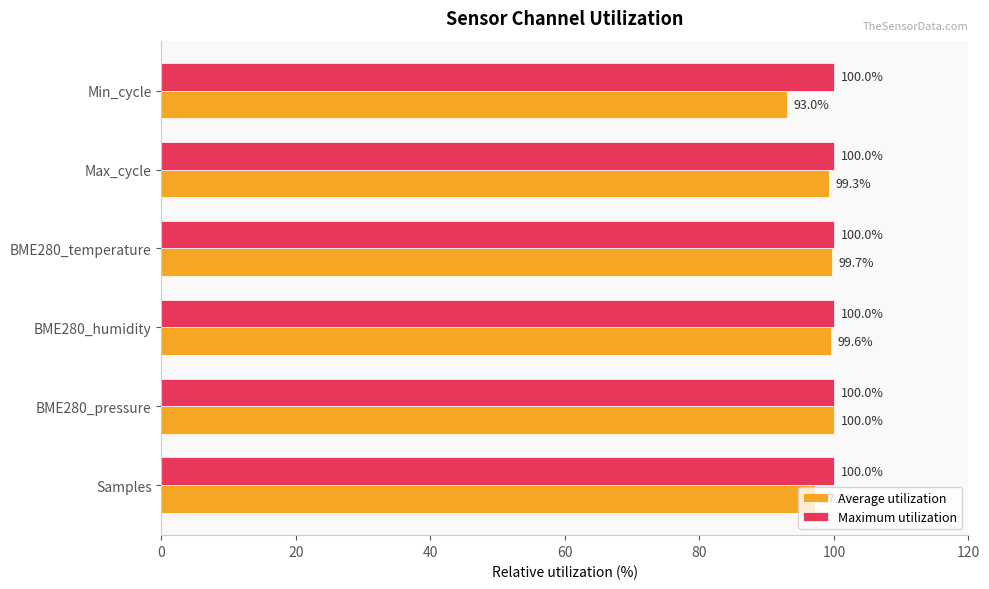

Which series has the largest total across all categories?

Maximum utilization